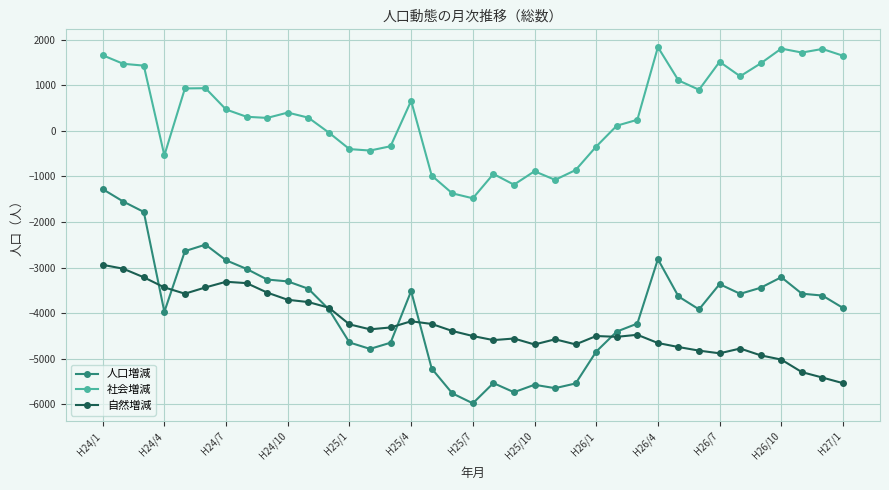

List the series in order of their peak value, lowest first.

自然増減, 人口増減, 社会増減